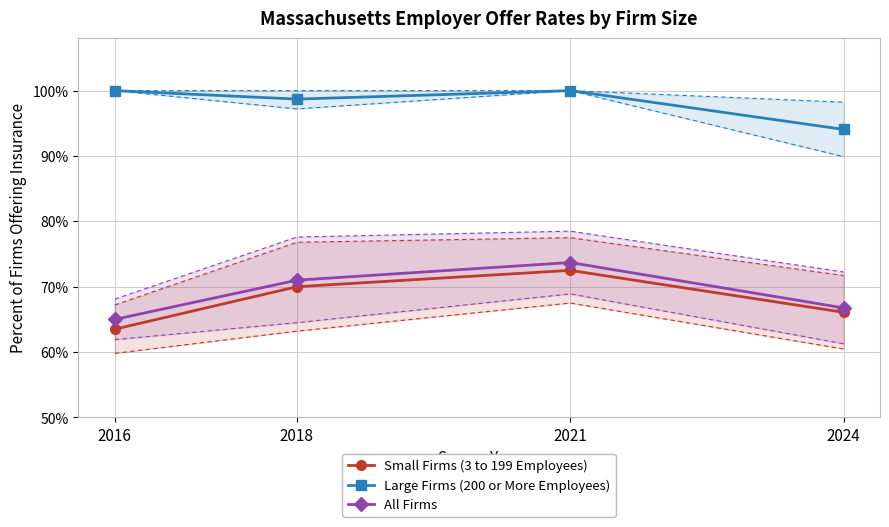

Between 2024 and 2016, which is larger?

2024